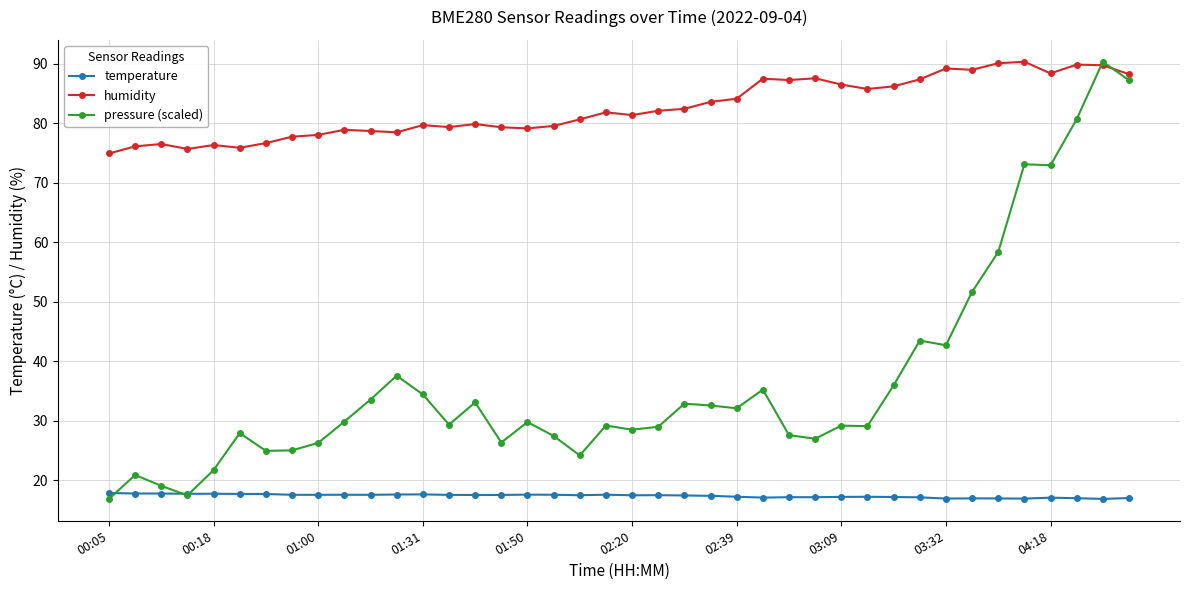

Which series has the widest spread of values?

pressure (scaled)